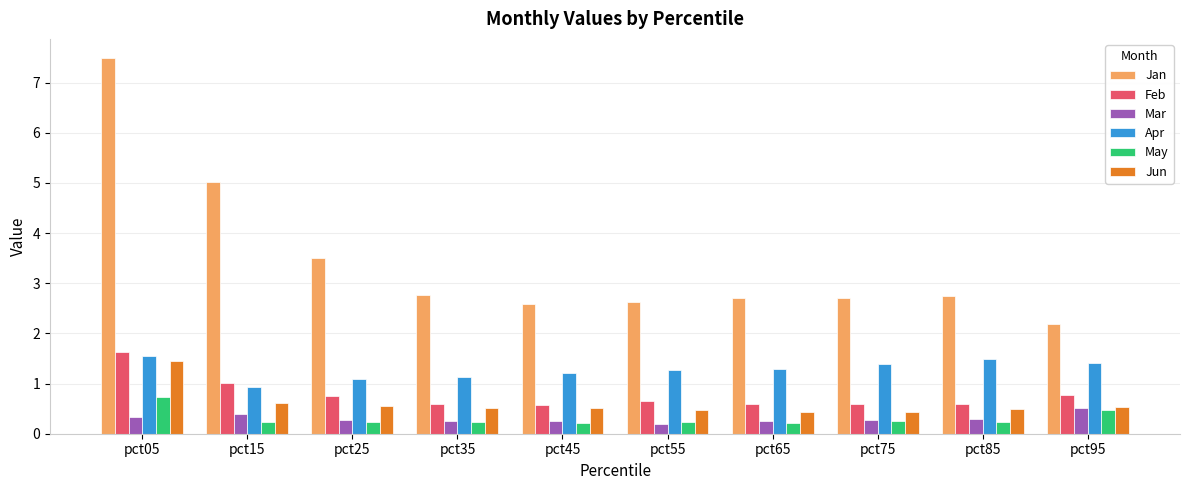

True or false: Jun has a value of 0.4 at pct75.

True